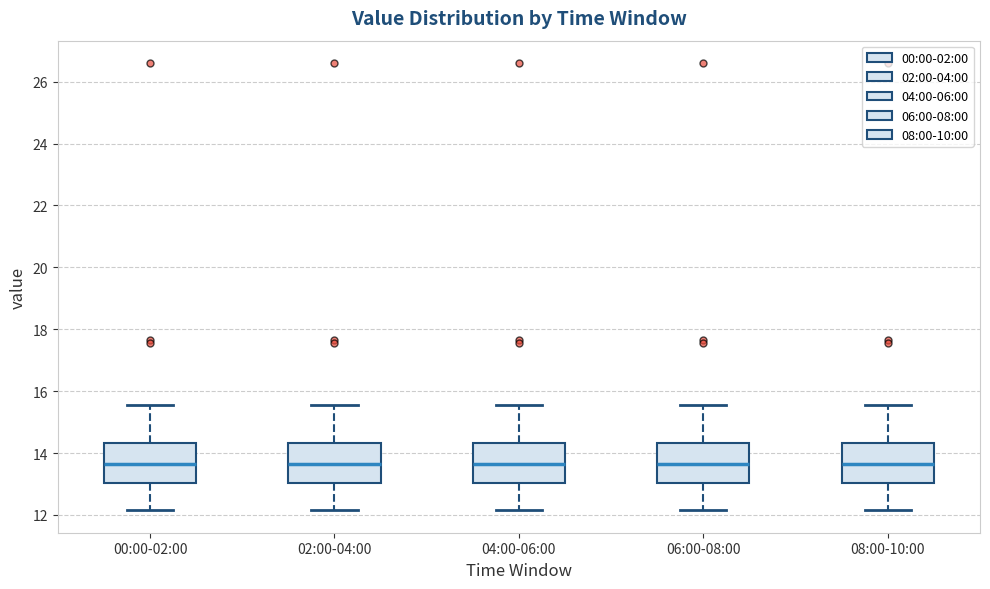

Reading left to right, read every box against the y-axis: the position of its median line, the range the box covers, and the ends of its whiskers. The values are not printed on the chart, so give them approximately, as read against the axis.

00:00-02:00: median 13.6, box 13.0 to 14.4, whiskers 12.2 to 15.6
02:00-04:00: median 13.6, box 13.0 to 14.4, whiskers 12.2 to 15.6
04:00-06:00: median 13.6, box 13.0 to 14.4, whiskers 12.2 to 15.6
06:00-08:00: median 13.6, box 13.0 to 14.4, whiskers 12.2 to 15.6
08:00-10:00: median 13.6, box 13.0 to 14.4, whiskers 12.2 to 15.6